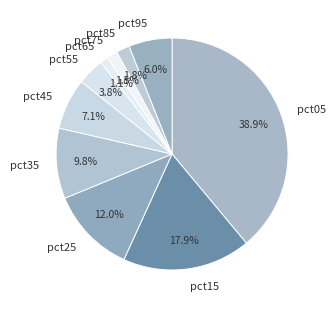

Is pct95 the majority of the pie?

No